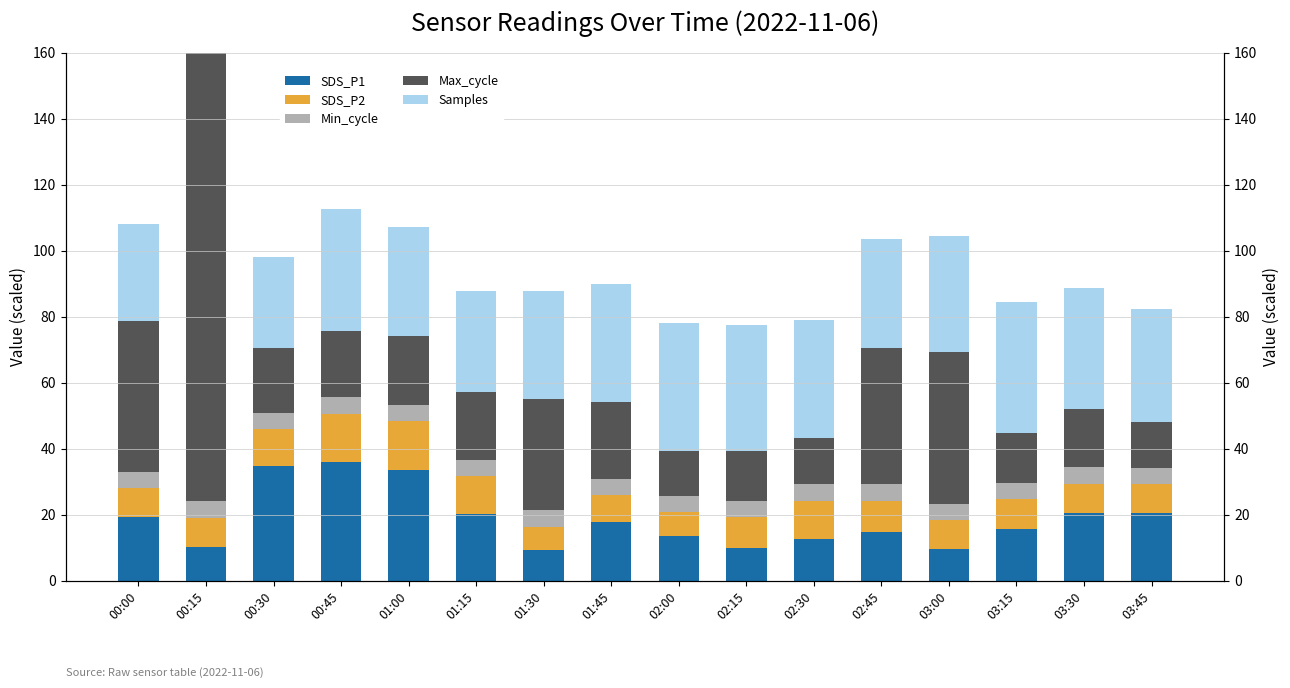

The value of Samples at 03:00 is 35.2. True or false?

True